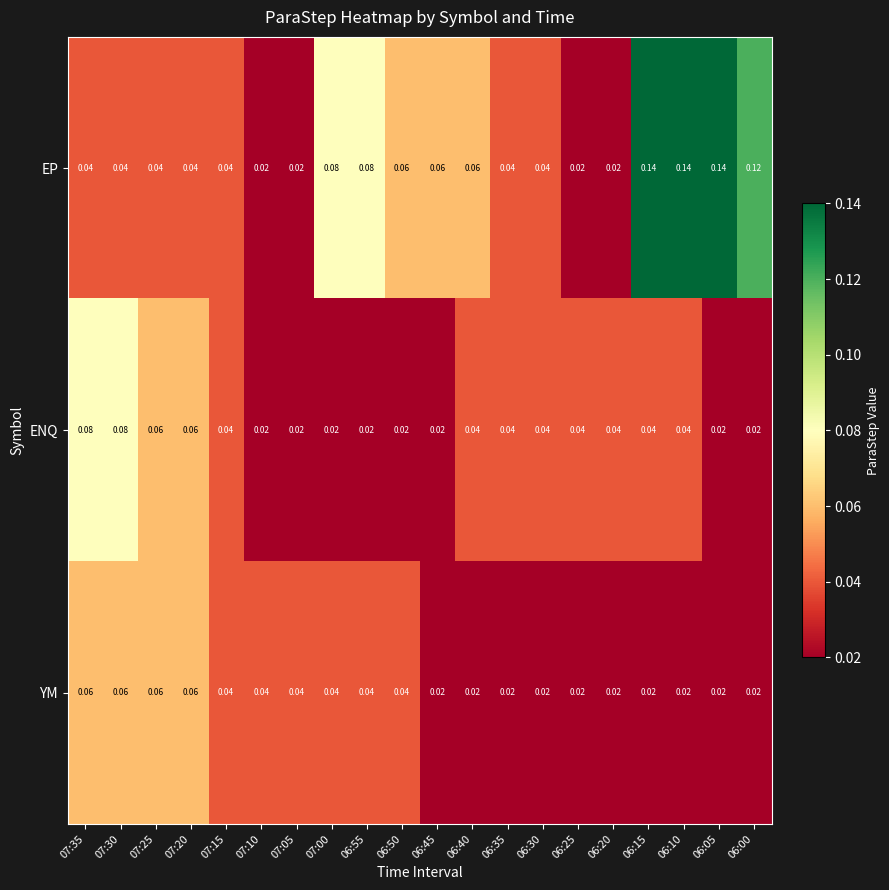

Which series has the largest total across all categories?

EP